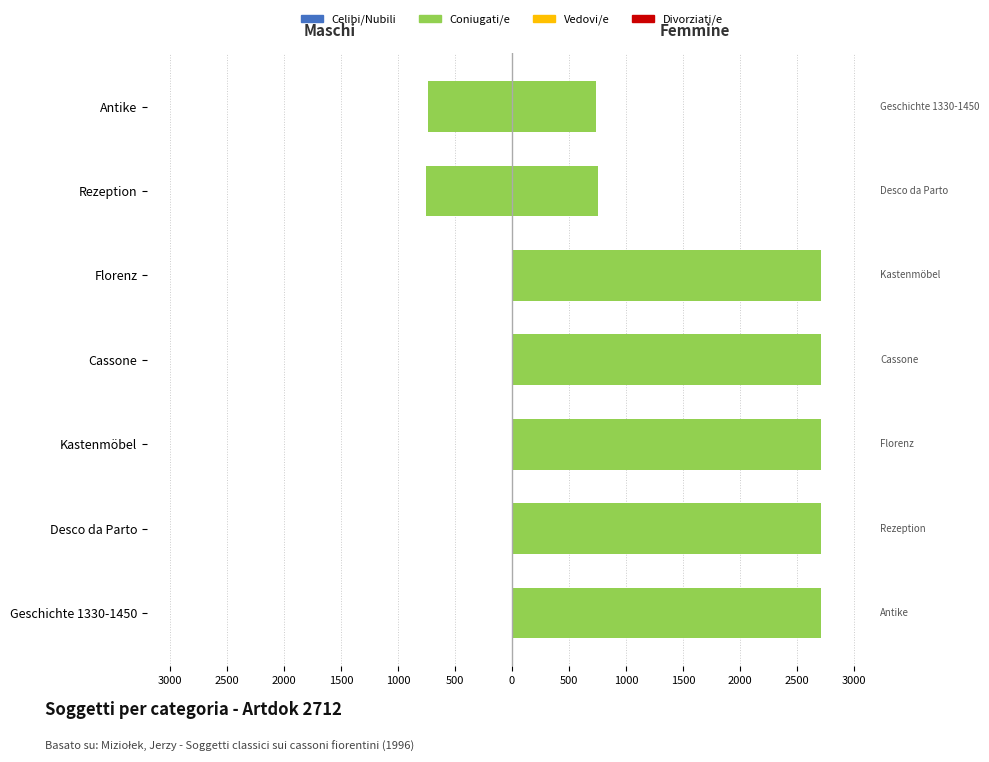

What is the minimum value shown in the chart?

-750.0